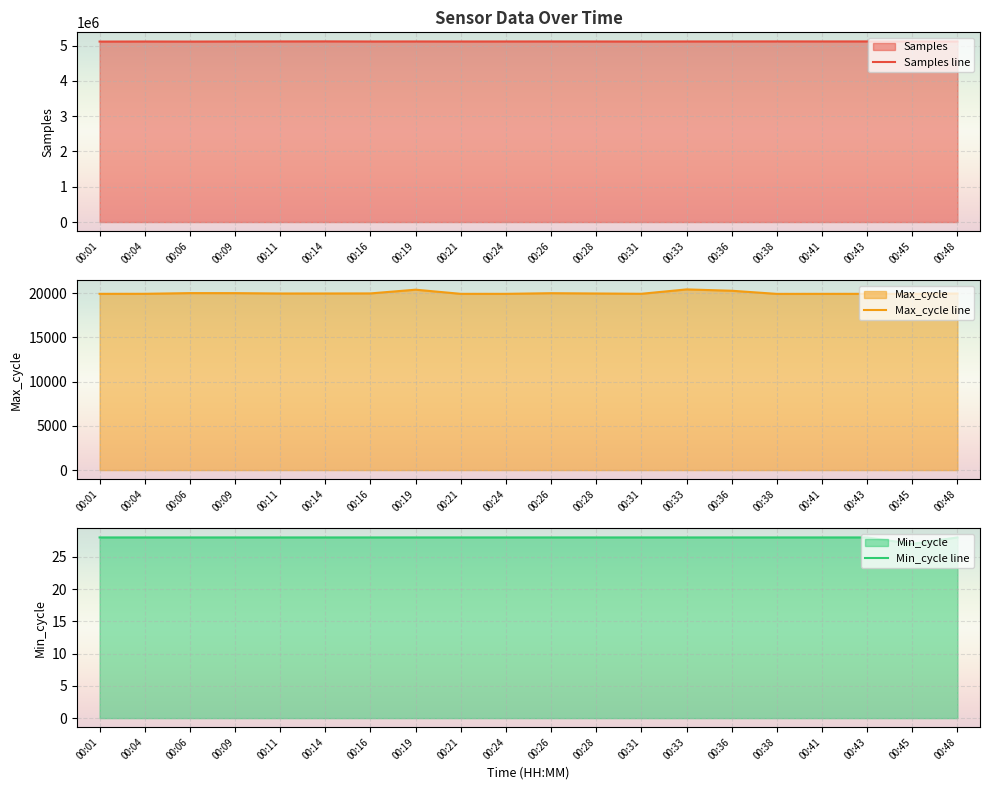

What is the minimum value shown in the chart?

27